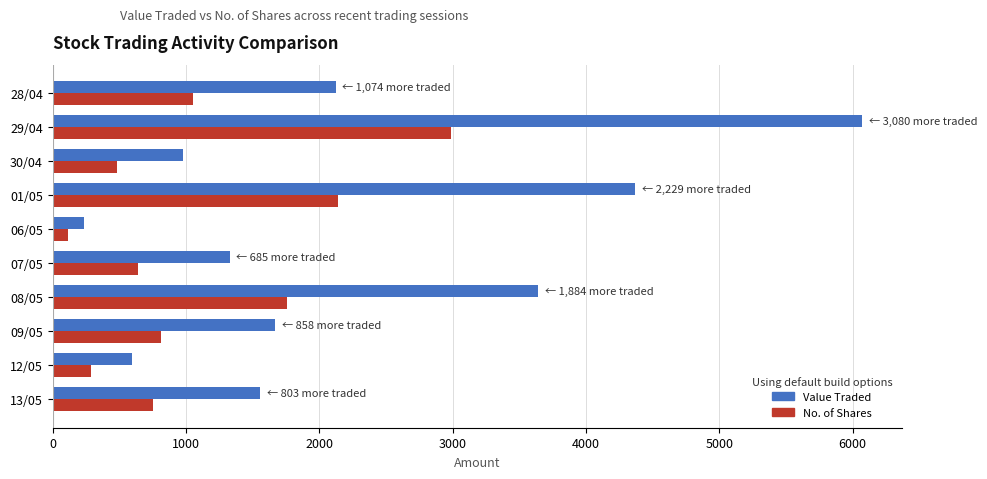

At how many categories does at least one series exceed 3425?

3